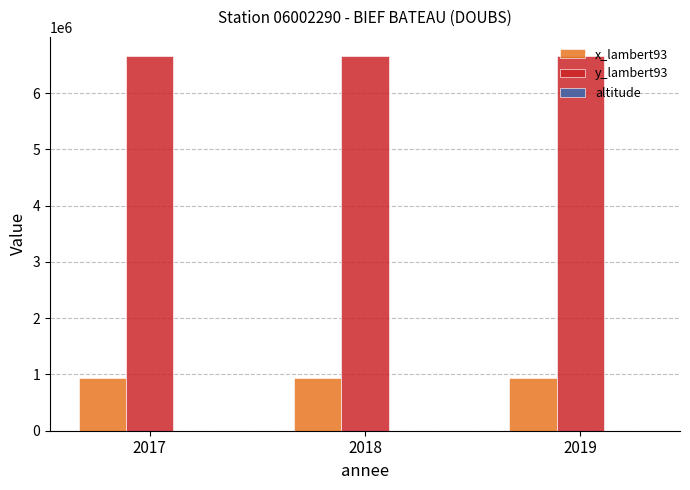

What is the greatest value displayed?

6665477